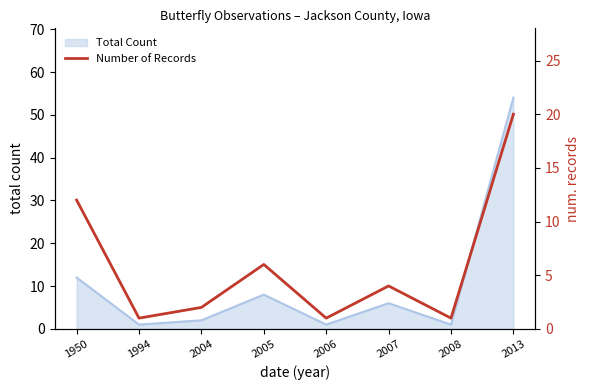

At which label is Total Count closest to 27?

1950